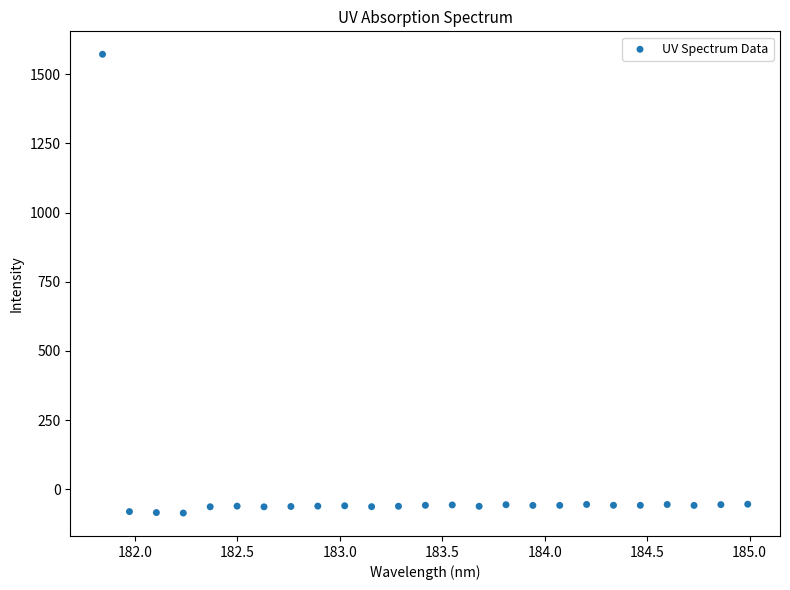

What is the range of Y values (max minus min)?

1658.1